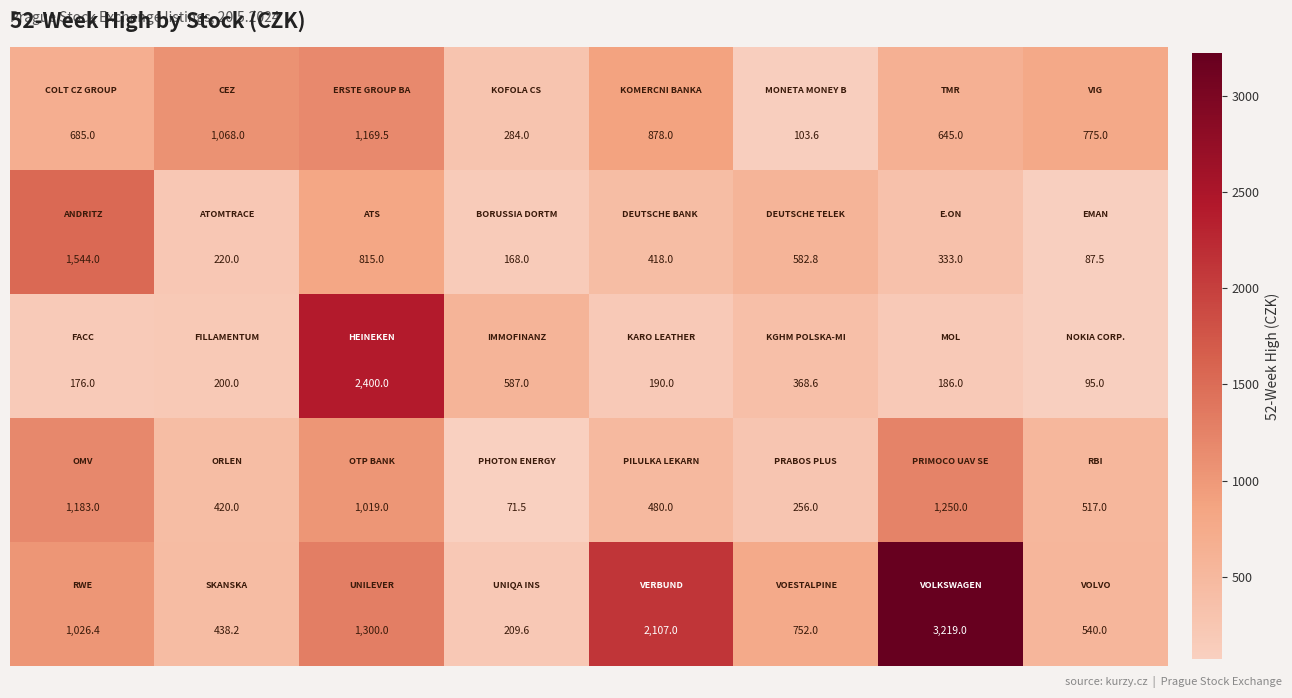

What is the minimum value shown in the chart?

71.5